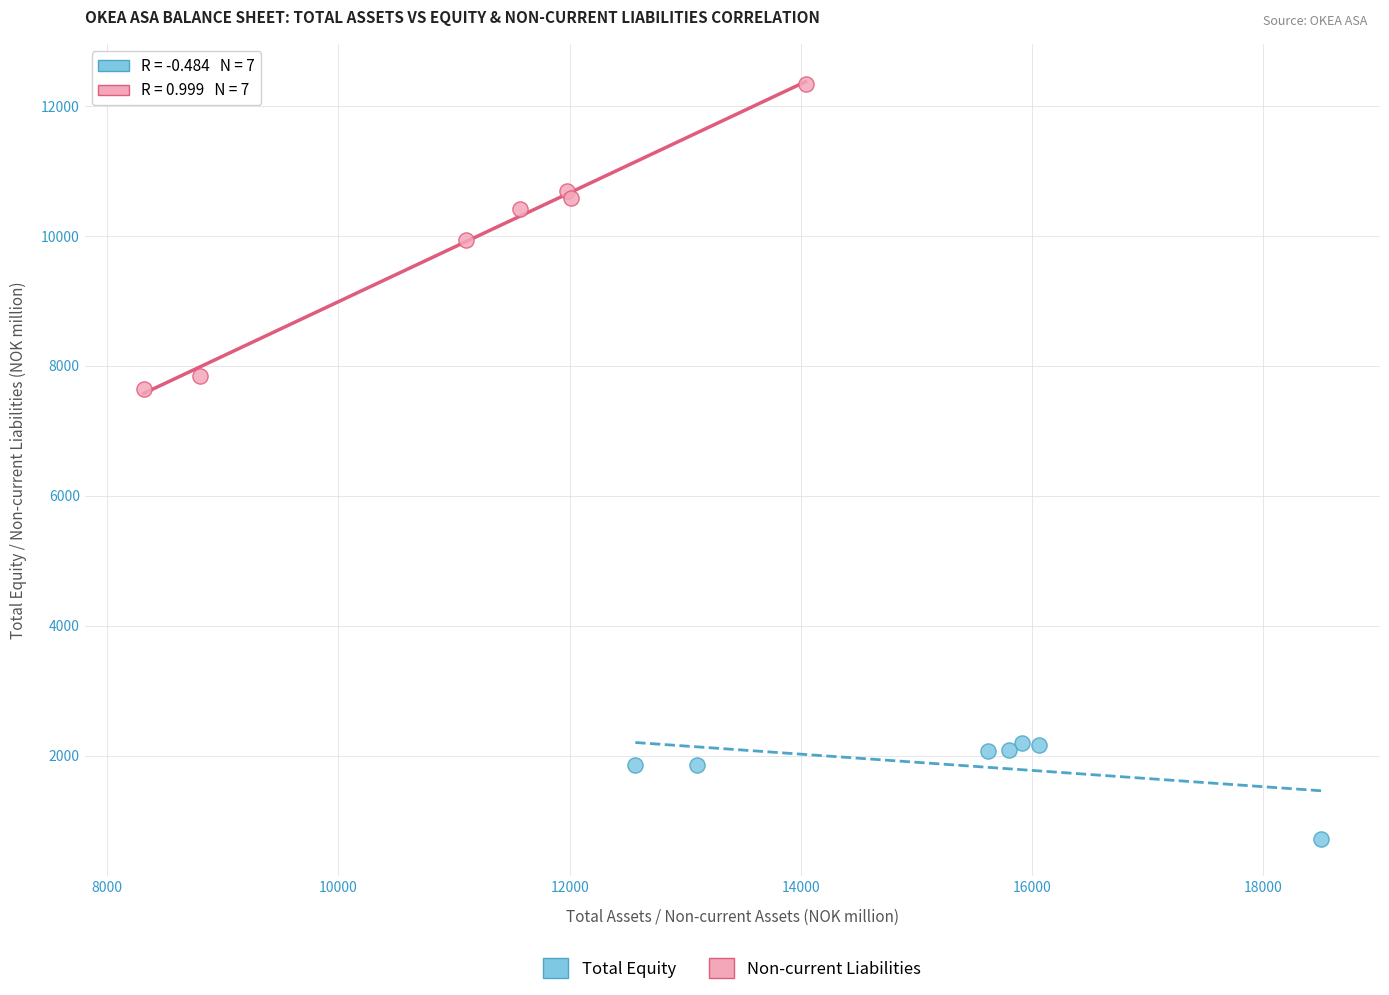

Which series contains the lowest Y value?

Total Equity